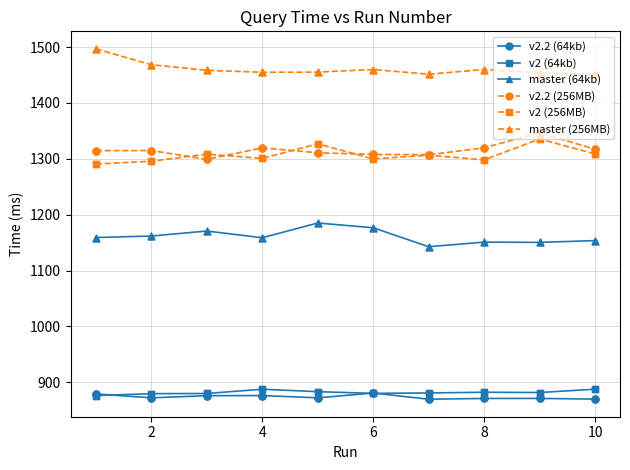

Which series has the largest total across all categories?

master (256MB)